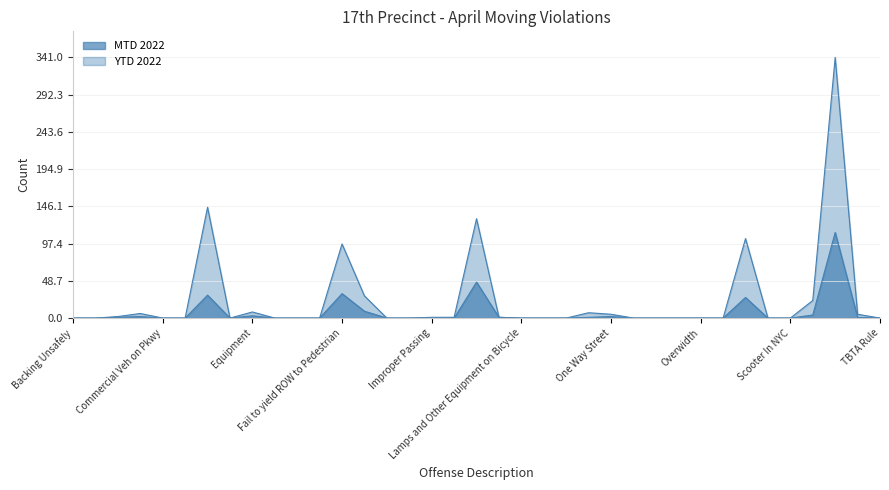

How many categories are shown in the chart?

37